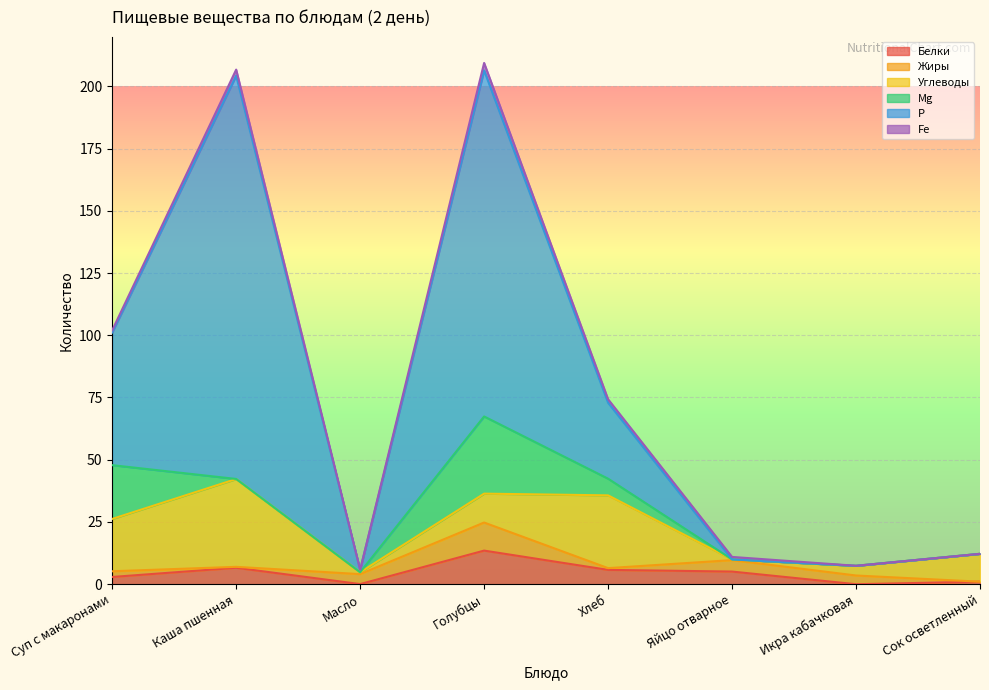

How many distinct data groups are displayed?

6